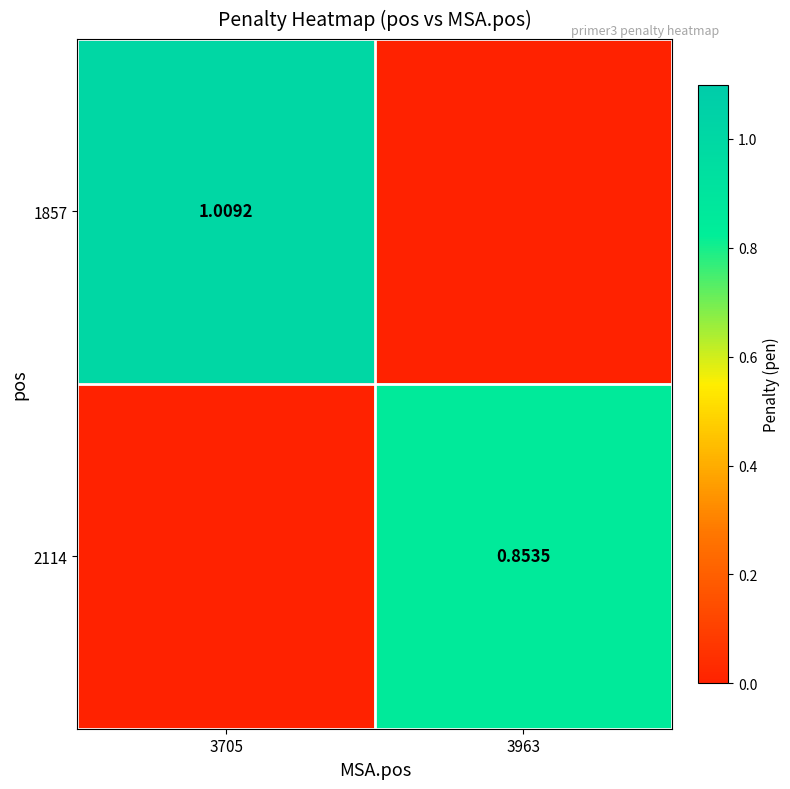

How many values in 1857 are above zero?

1